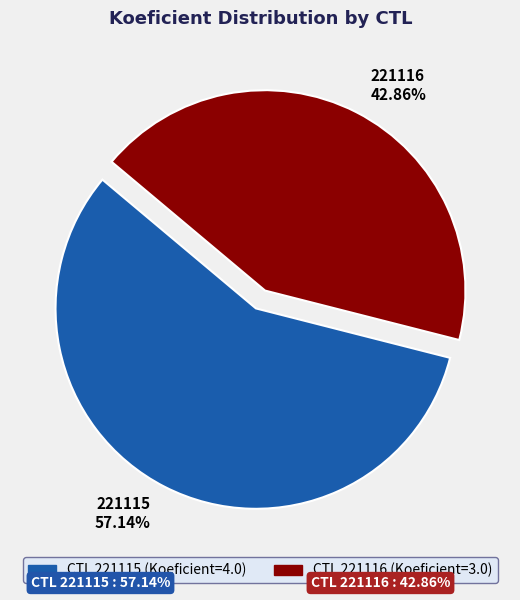

Rank the categories by value from lowest to highest.

221116, 221115